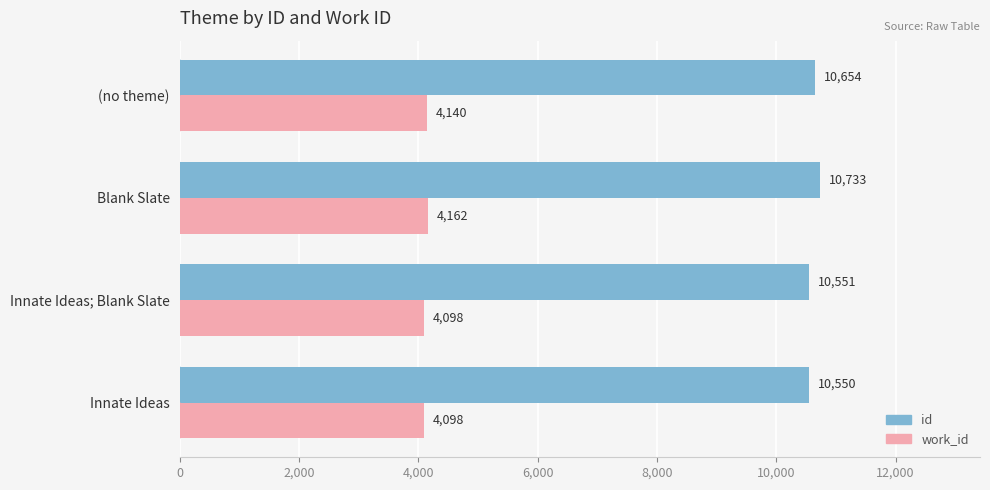

What is the sum of the id values at (no theme) and Innate Ideas; Blank Slate?

21205